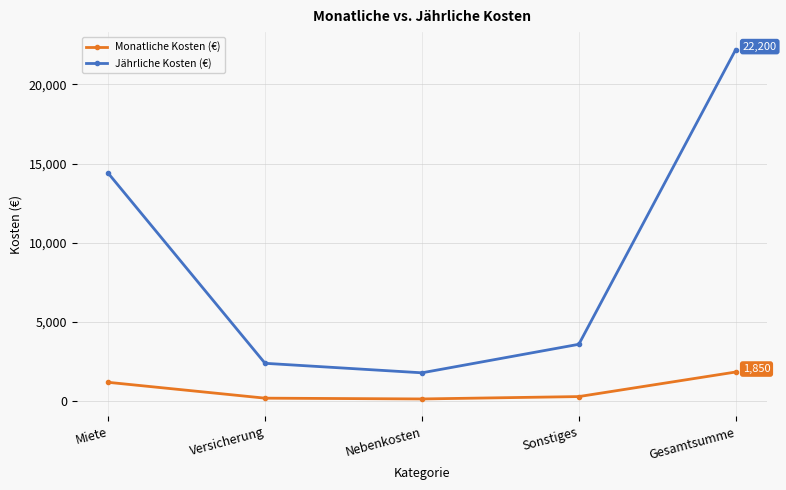

Which series has the widest spread of values?

Jährliche Kosten (€)